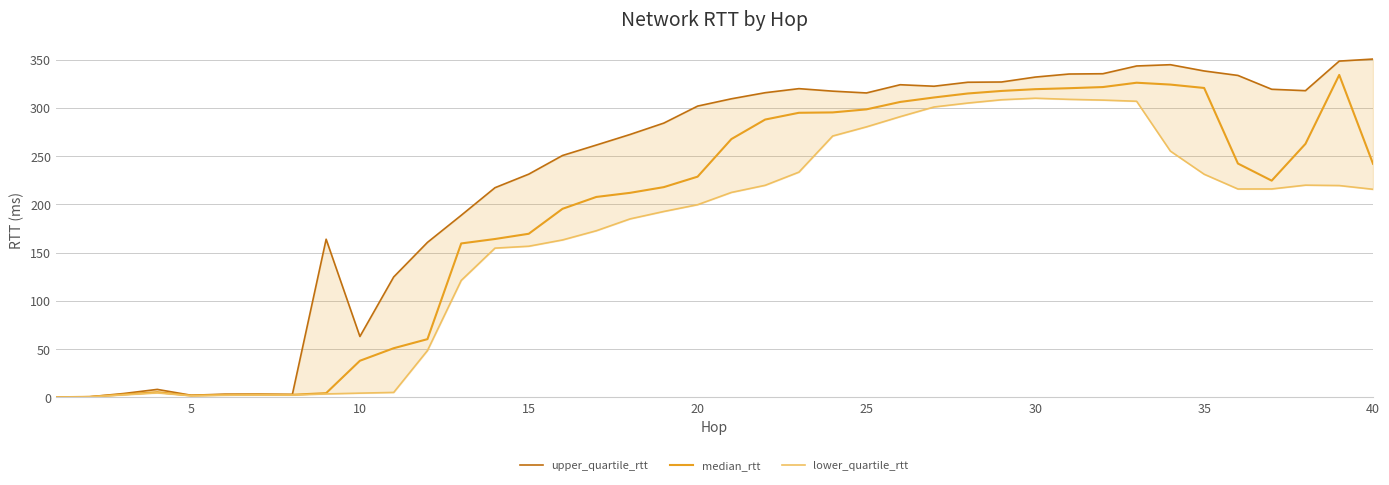

What is the maximum value for median_rtt?

334.2